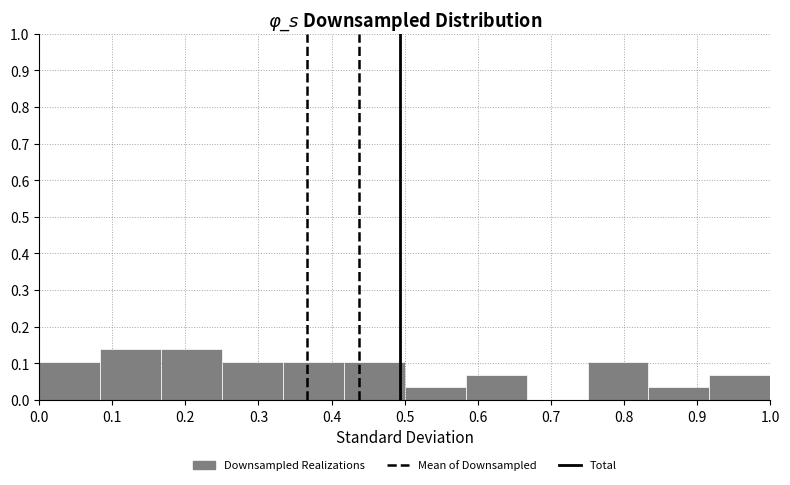

Reading left to right, transcribe this chart: for each bar, give the range it covers on the x-axis and its height. Neither the bar edges nor the heights are printed on the chart, so give them approximately, as read against the axes.

0.00 to 0.08: 0.10
0.08 to 0.17: 0.14
0.17 to 0.25: 0.14
0.25 to 0.33: 0.10
0.33 to 0.42: 0.10
0.42 to 0.50: 0.10
0.50 to 0.58: 0.03
0.58 to 0.67: 0.07
0.67 to 0.75: 0
0.75 to 0.83: 0.10
0.83 to 0.92: 0.03
0.92 to 1.00: 0.07